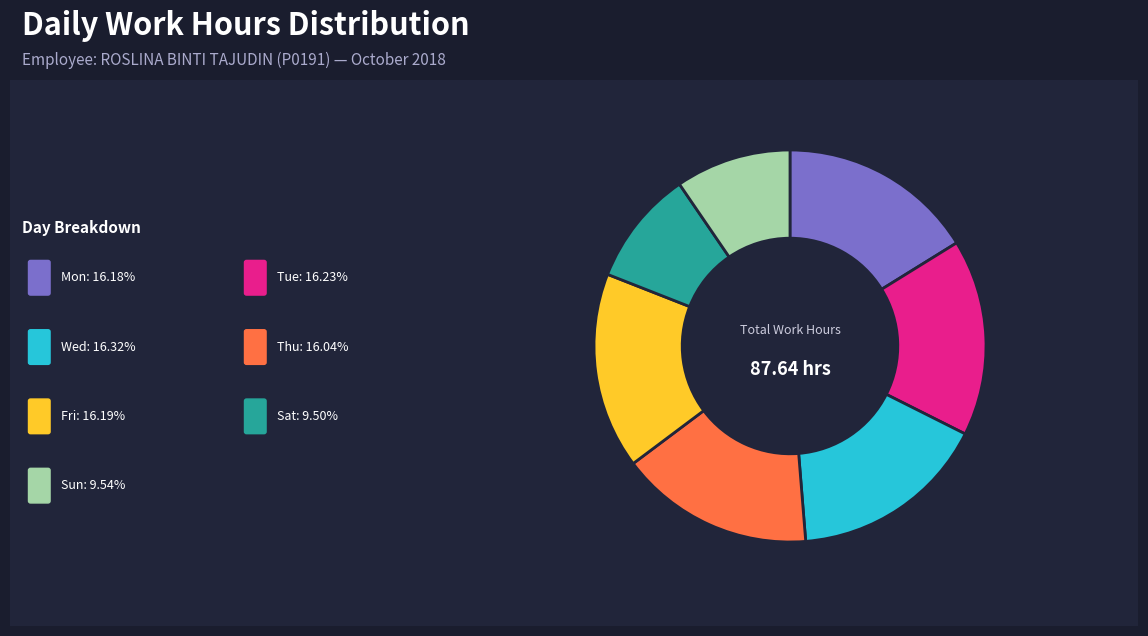

Is there a majority slice in this chart?

No